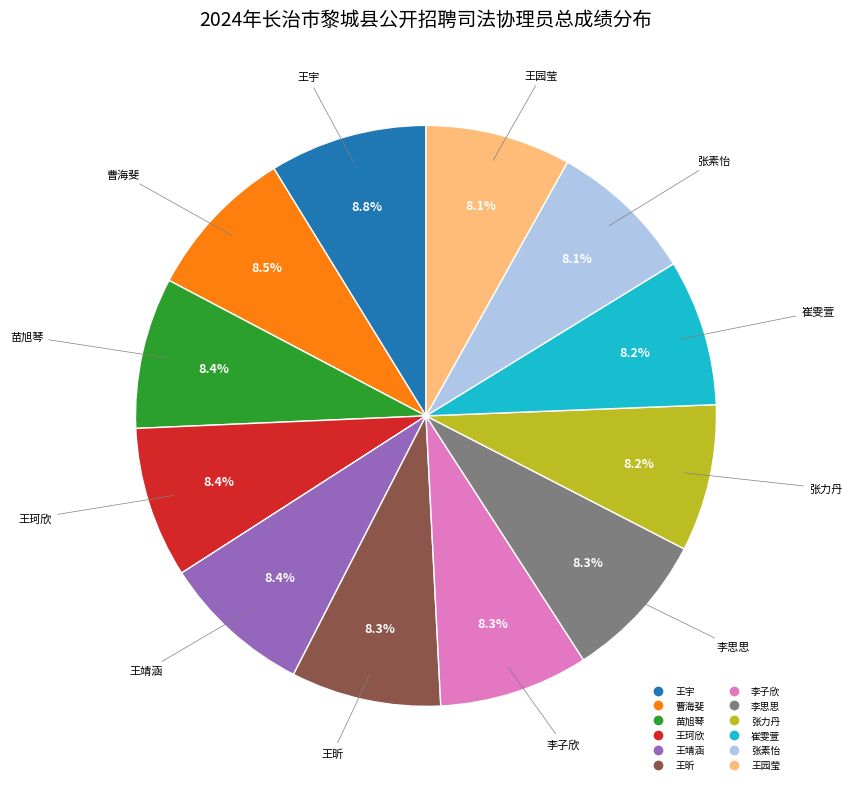

To the nearest percent, what portion does 李思思 represent?

8%